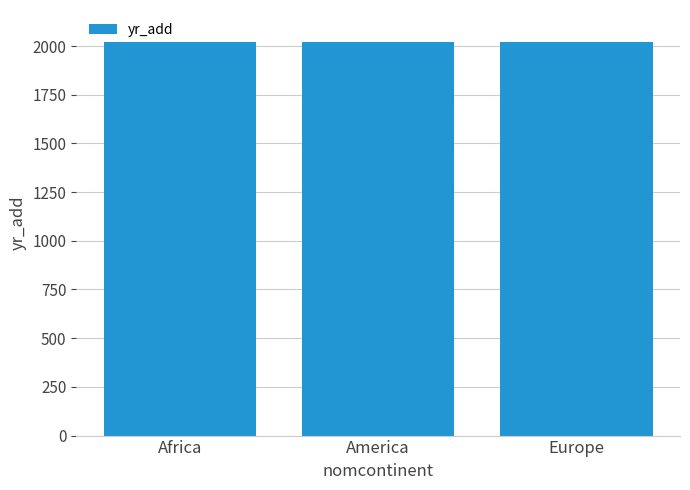

What is the sum of the values at Africa and America?

4037